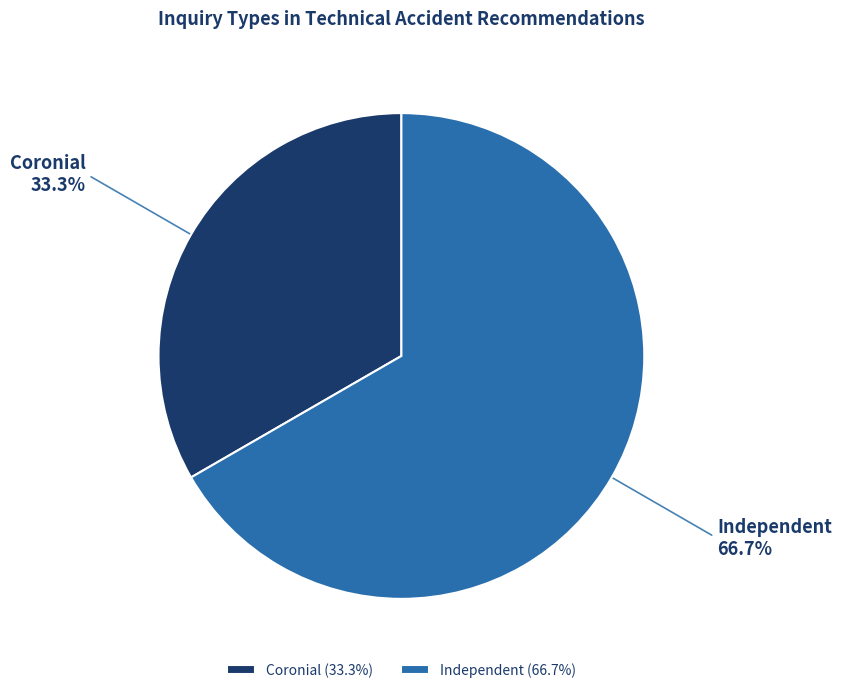

Does Independent account for over 50% of the chart?

Yes